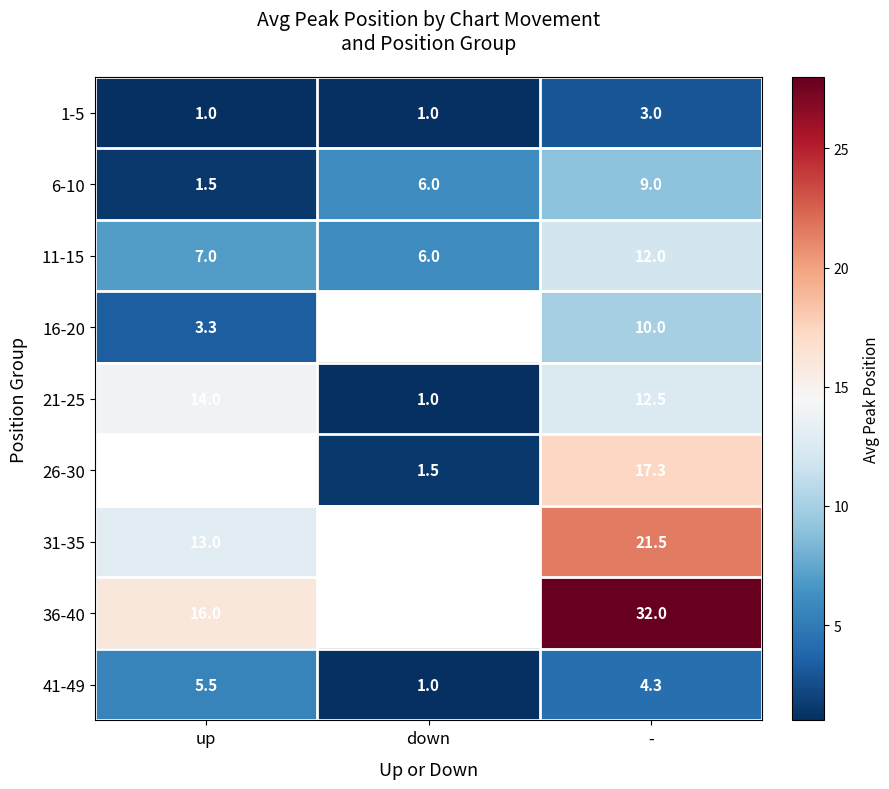

Between - and down, which is larger?

-